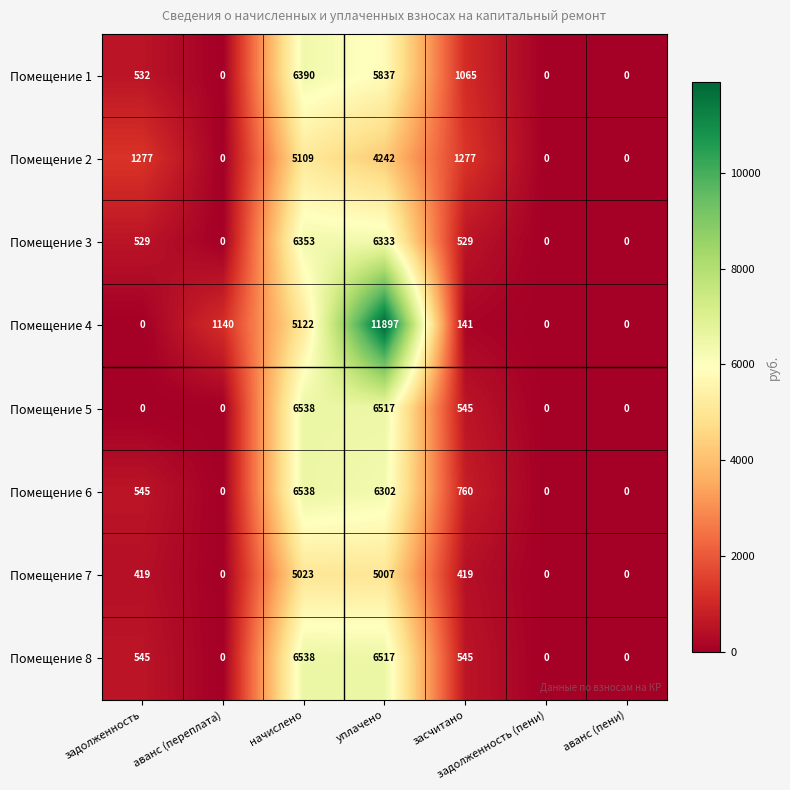

What is the sum of all Помещение 2 values?

11905